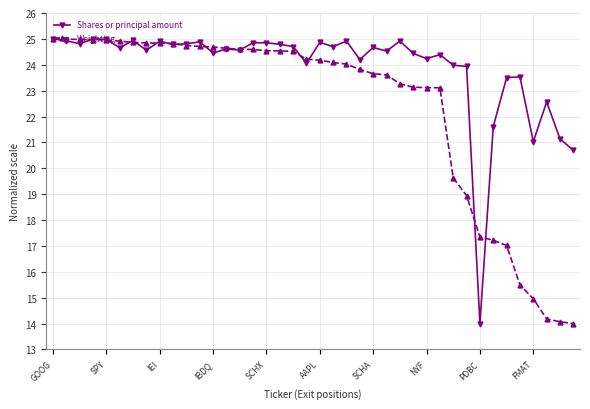

How many lines are shown in the chart?

2